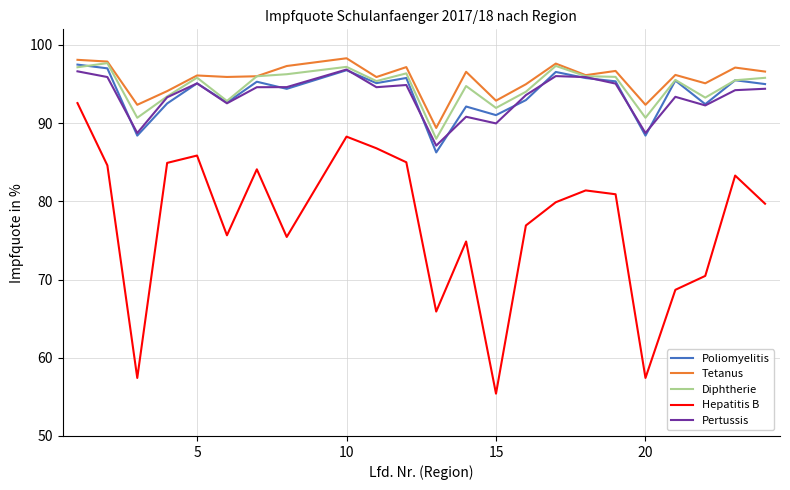

Which series has the widest spread of values?

Hepatitis B